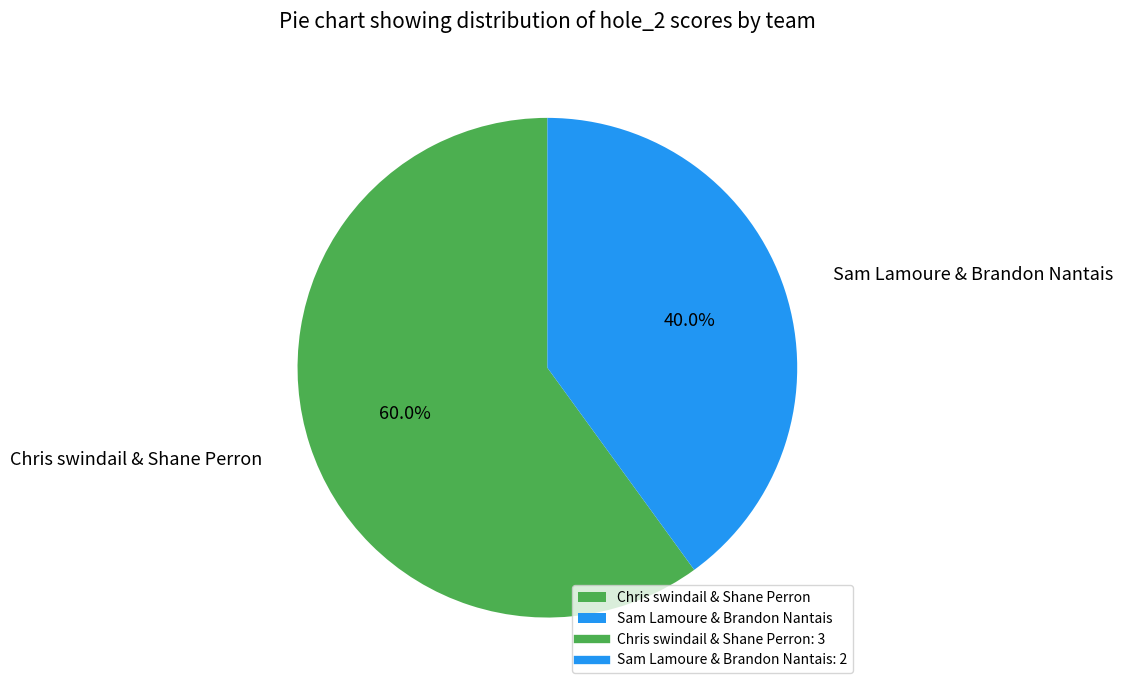

Combined, what portion of the pie is Chris swindail & Shane Perron and Sam Lamoure & Brandon Nantais?

100.0%